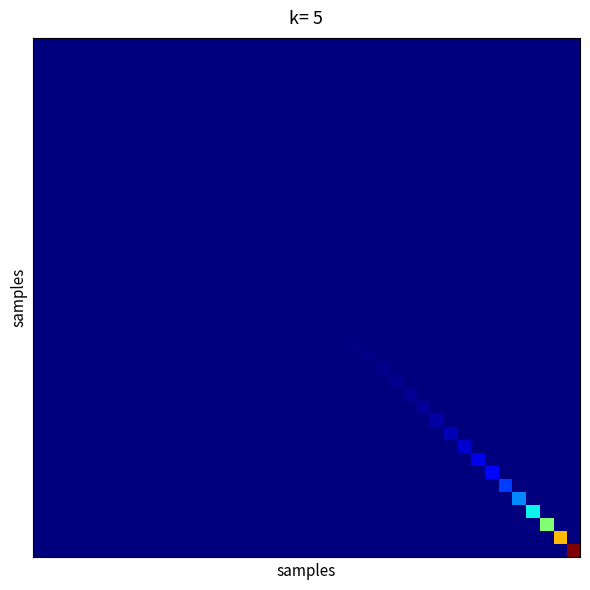

Count the number of categories in the chart.

40